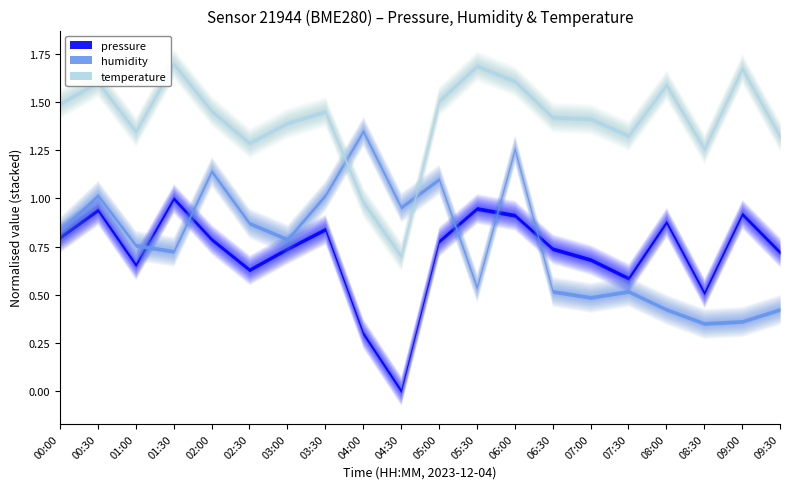

The temperature series shows -1.3 at 08:00. True or false?

False